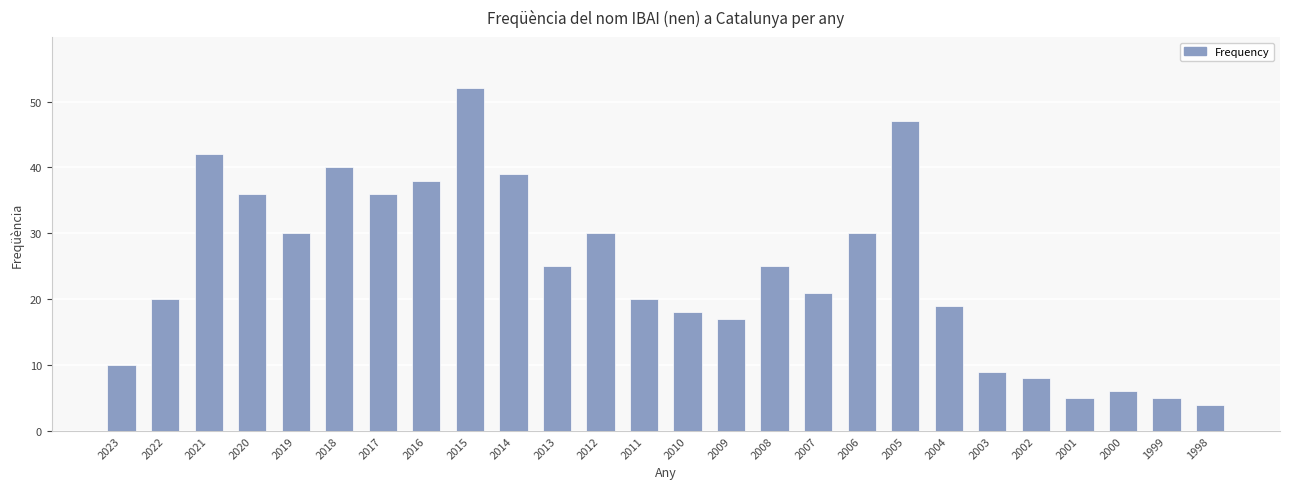

What is the change in value from 2013 to 2004?

-6